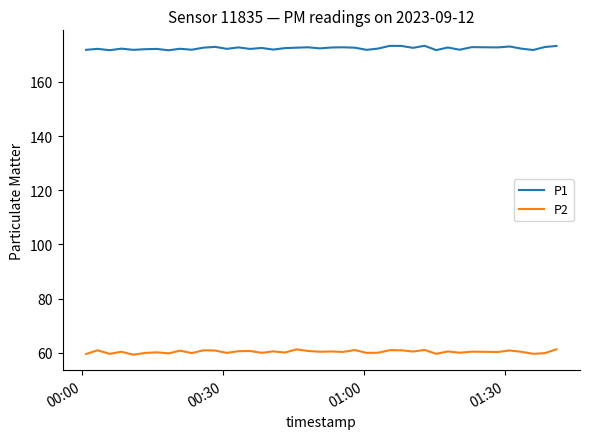

True or false: P2 and P1 intersect in this chart.

False